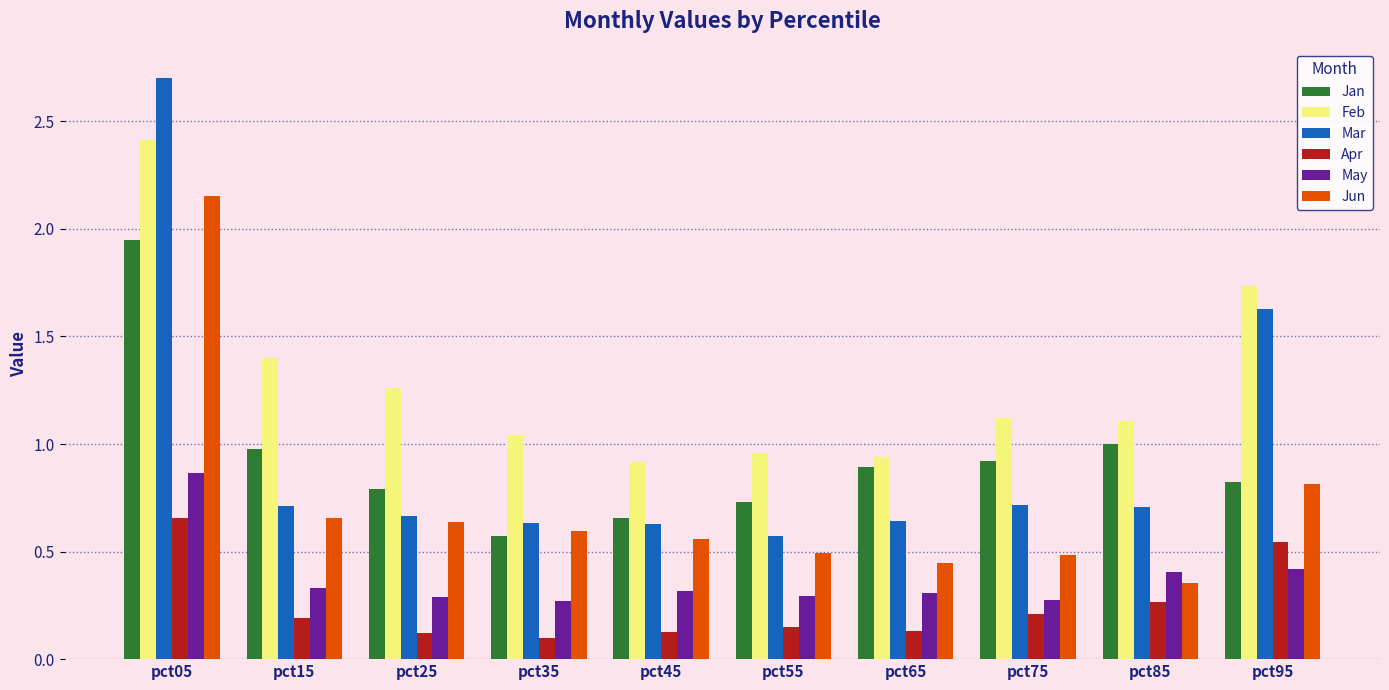

What is the difference between the maximum and minimum values in the Jun series?

1.8